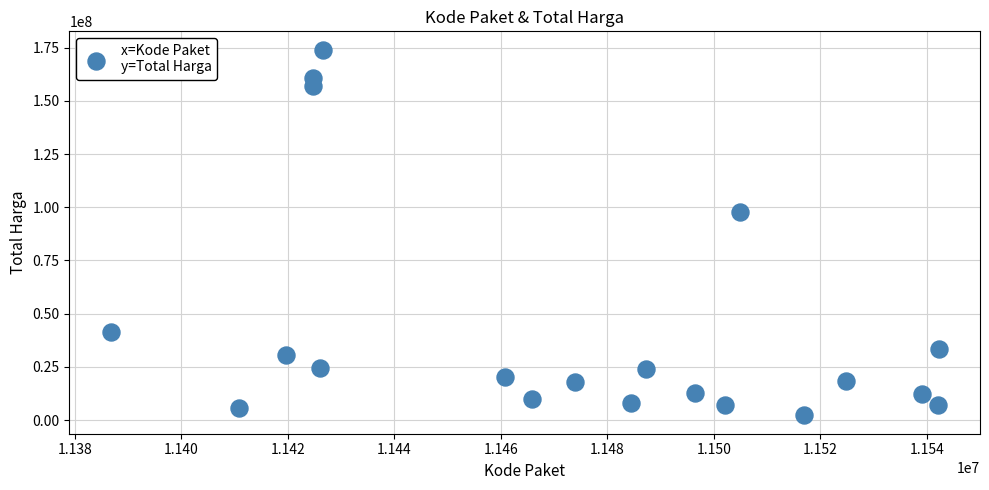

What Y value in the scatter plot is closest to 88125000?

97560000